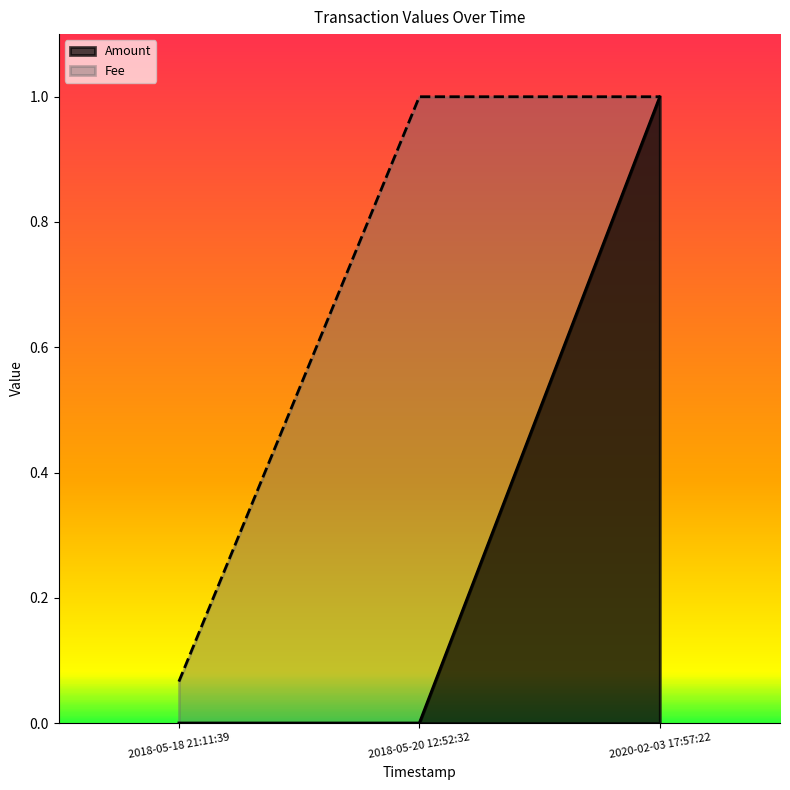

Reading left to right, extract all data points from this chart.

Amount: 0.0	0.0	1.0
Fee: 0.1	1.0	1.0